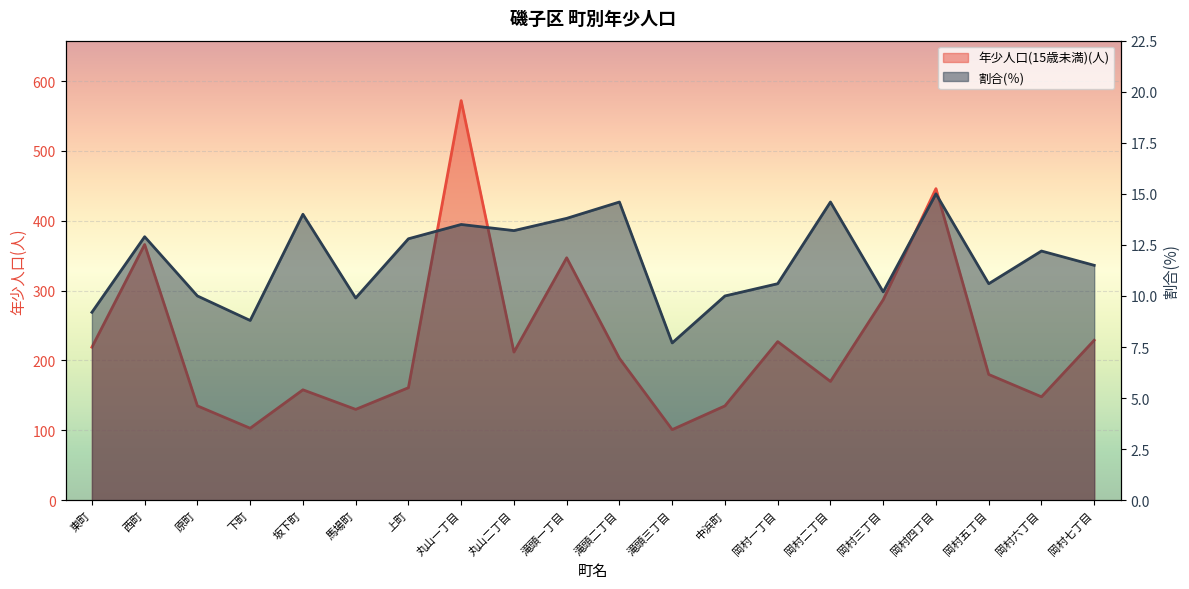

Read the 年少人口(15歳未満)(人) value at 馬場町.

130.0